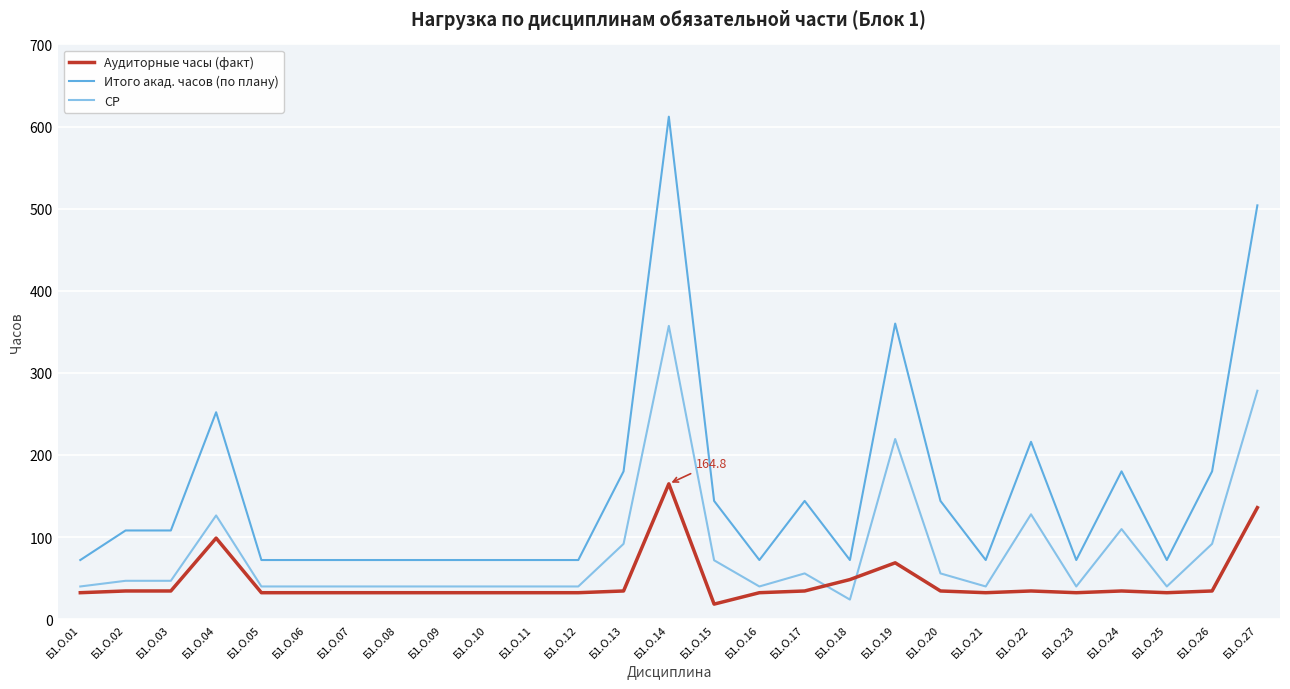

What is the total value across all series at Б1.О.15?

234.0